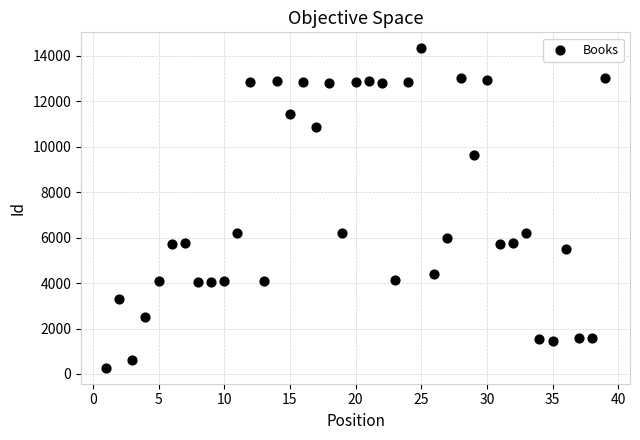

What is the range of X values (max minus min)?

38